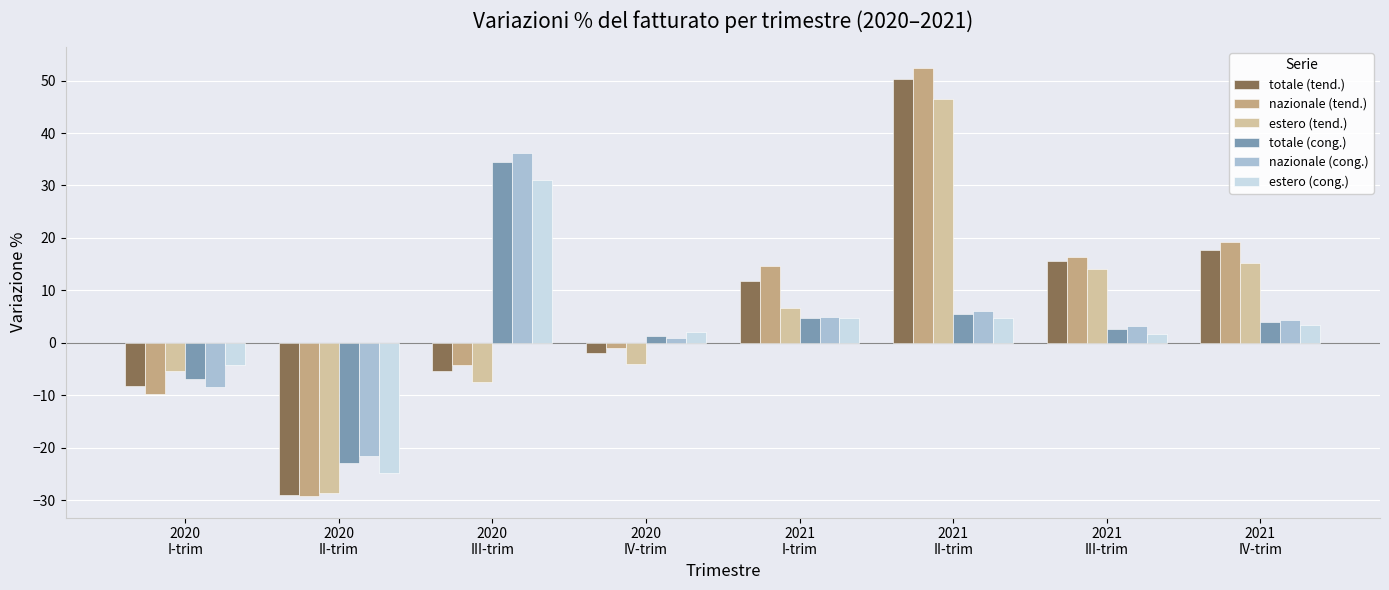

Which series has the widest spread of values?

nazionale (tend.)